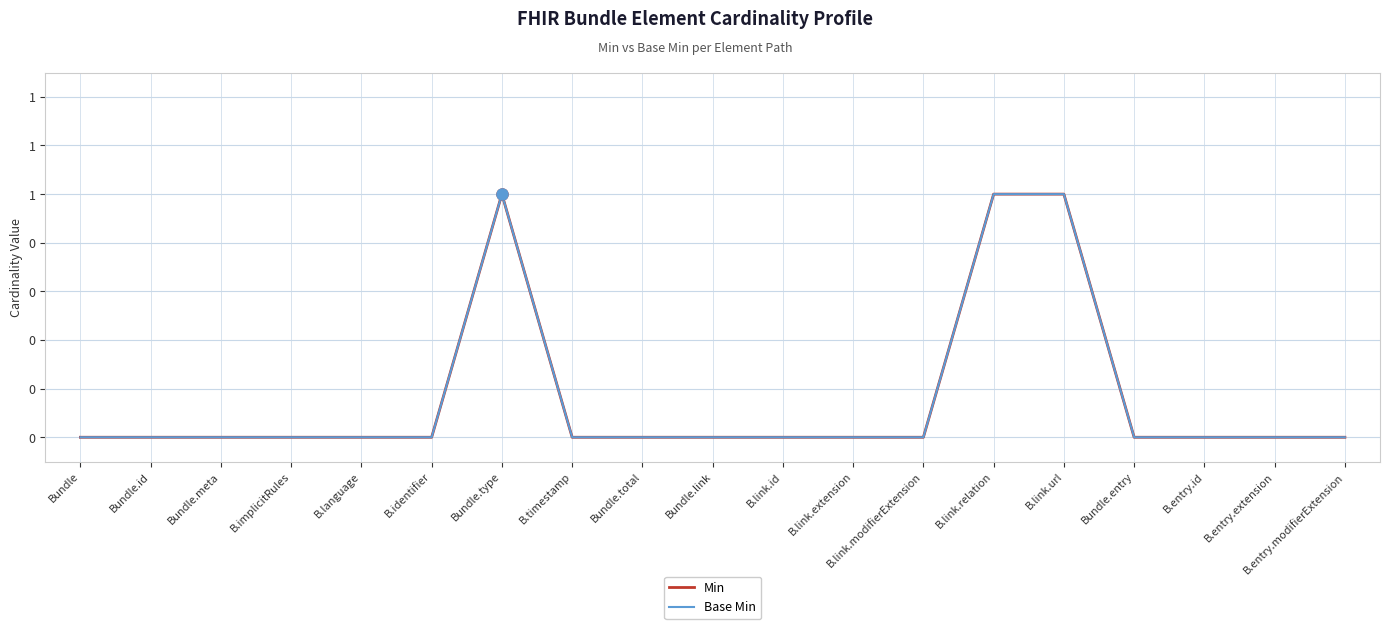

Is this an area chart (filled region under the line)?

No